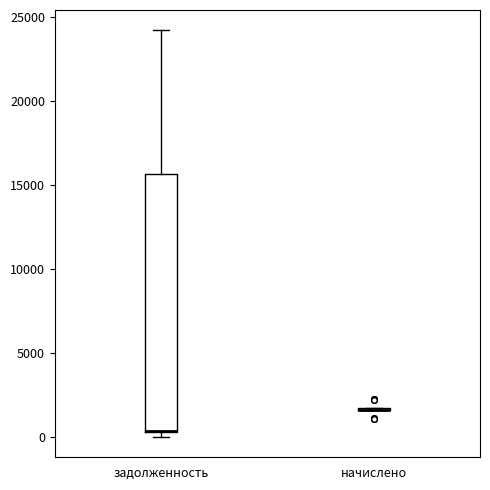

Reading left to right, transcribe this box plot: for each box, give where its median line is, the range the box spans, and where its two whiskers end, as read against the y-axis. The values are not printed on the chart, so give them approximately, as read against the axis.

задолженность: median 500, box 500 to 15500, whiskers 0 to 24000
начислено: box collapsed to a line at 1500, whiskers 1500 to 1500